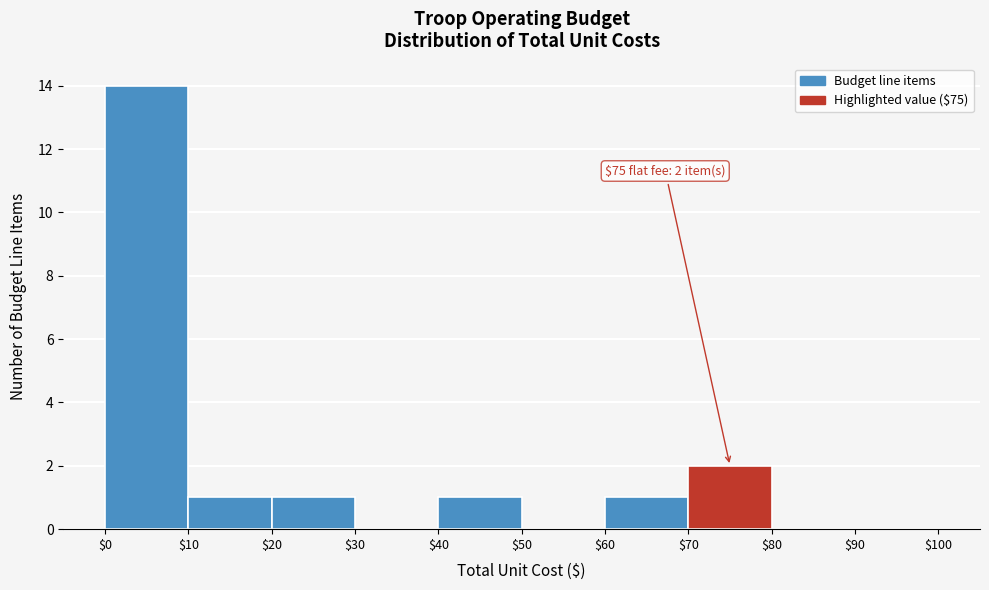

Which range on the x-axis has the tallest bar?

$0 to $10